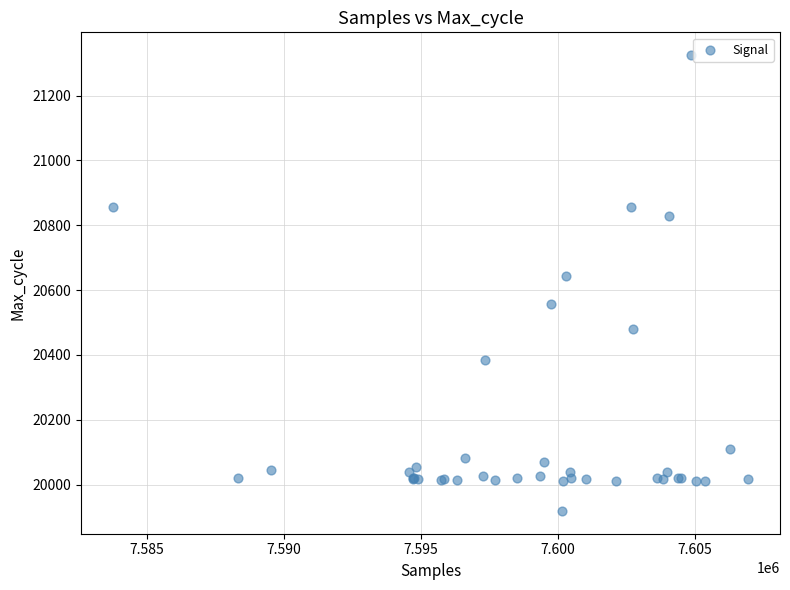

What Y value in the scatter plot is closest to 20622?

20643